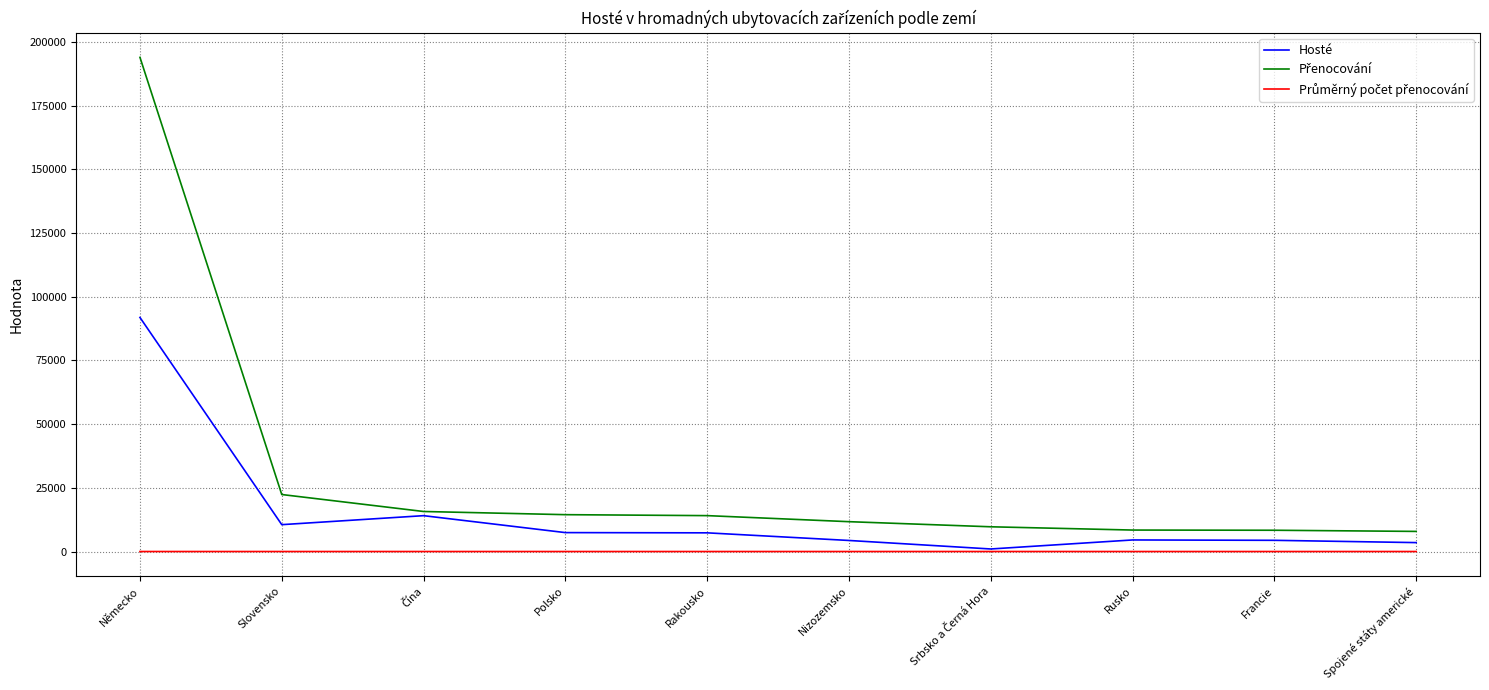

The value of Hosté at Spojené státy americké is 3497.0. True or false?

True